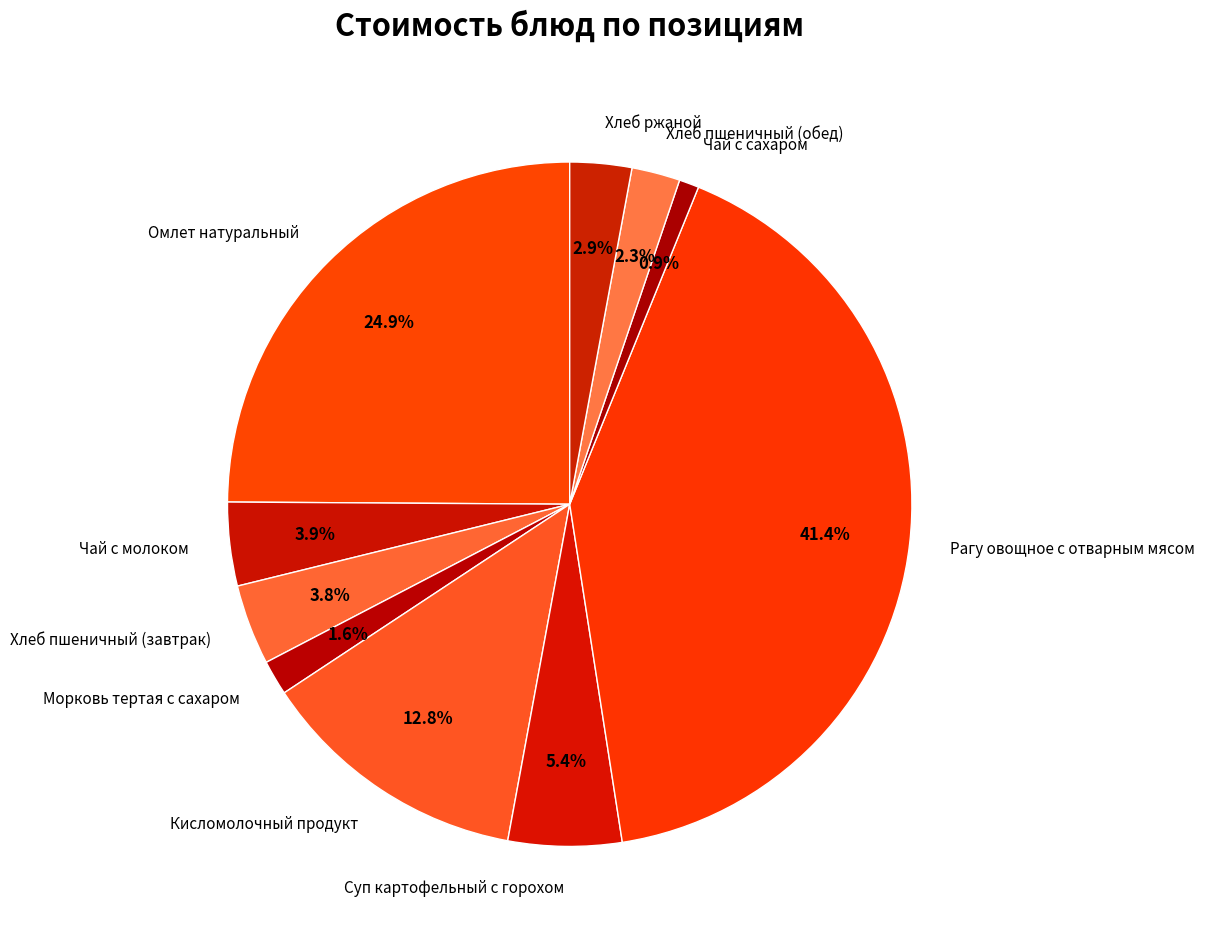

Combined, what portion of the pie is Кисломолочный продукт and Хлеб пшеничный (обед)?

15.1%